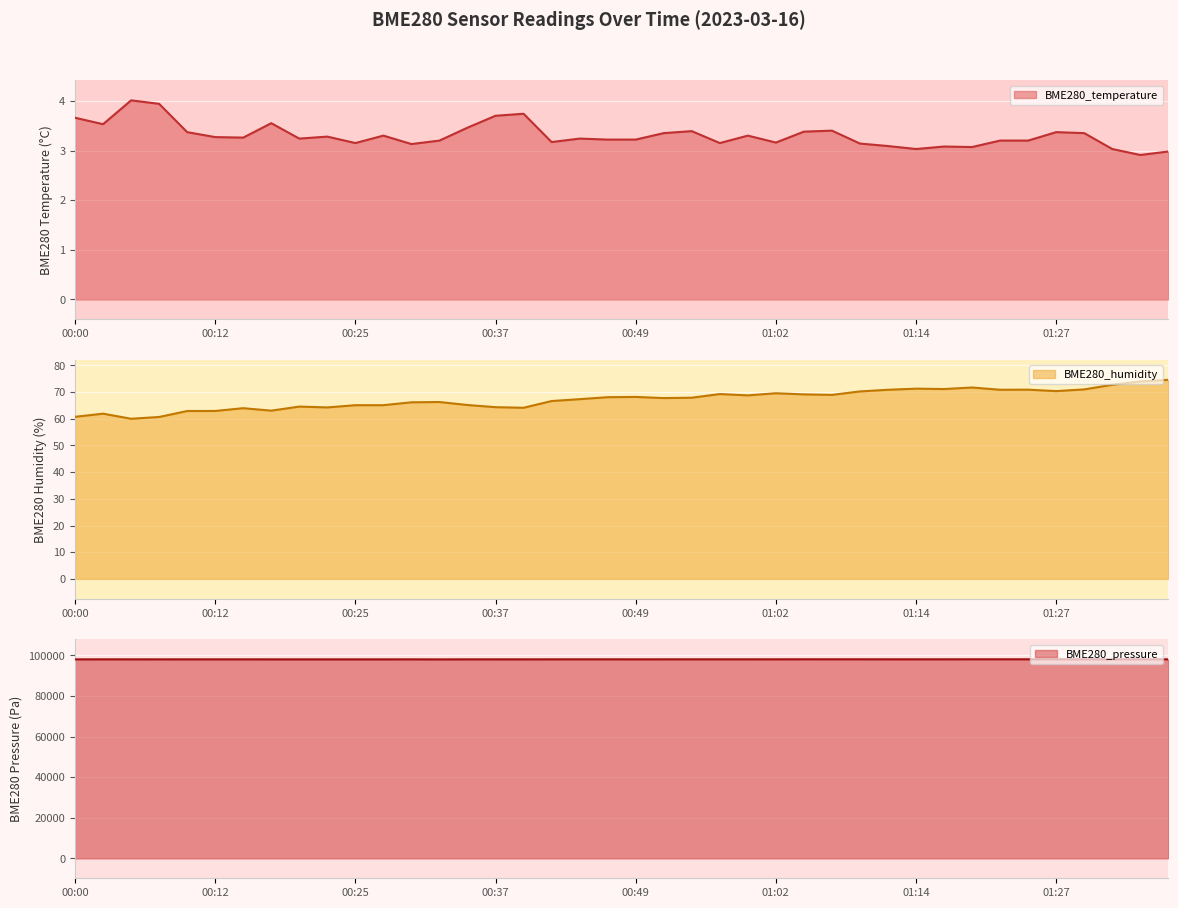

True or false: BME280_humidity and BME280_pressure intersect in this chart.

False